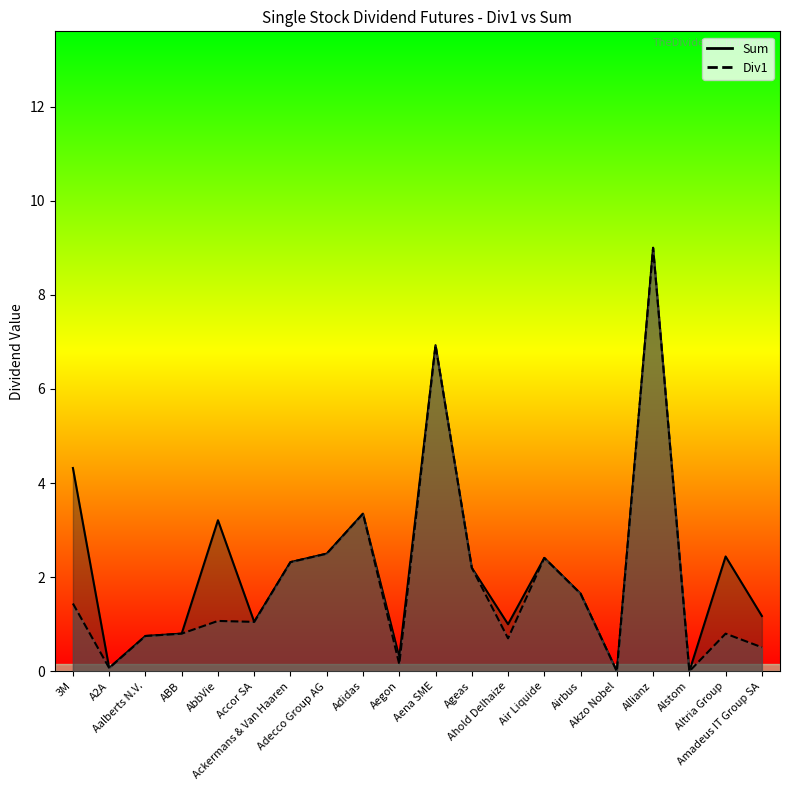

What are all the series names shown in the legend?

Div1, Sum